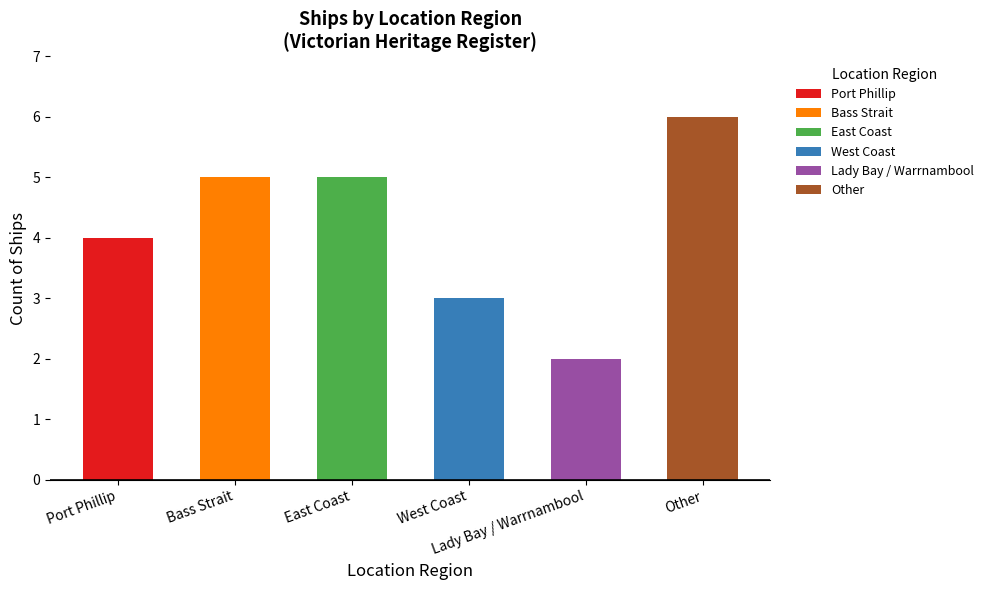

What is the greatest value displayed?

6